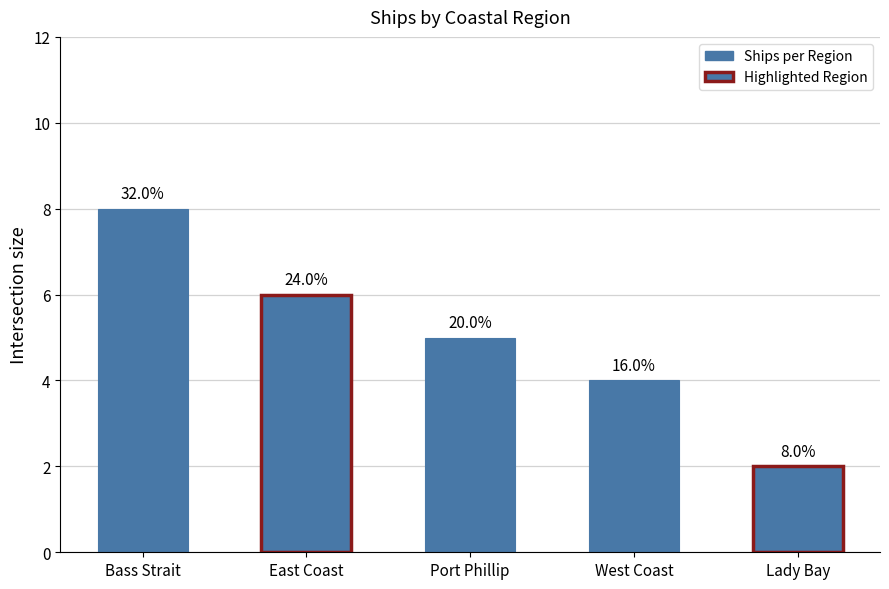

Does the chart contain any negative values?

No